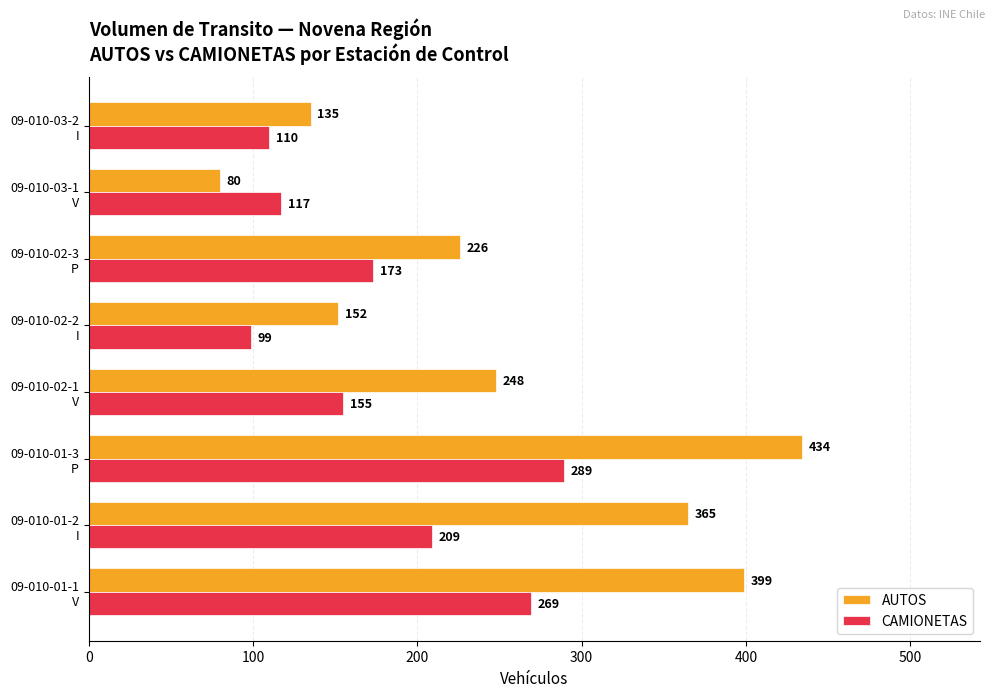

Which series has the widest spread of values?

AUTOS